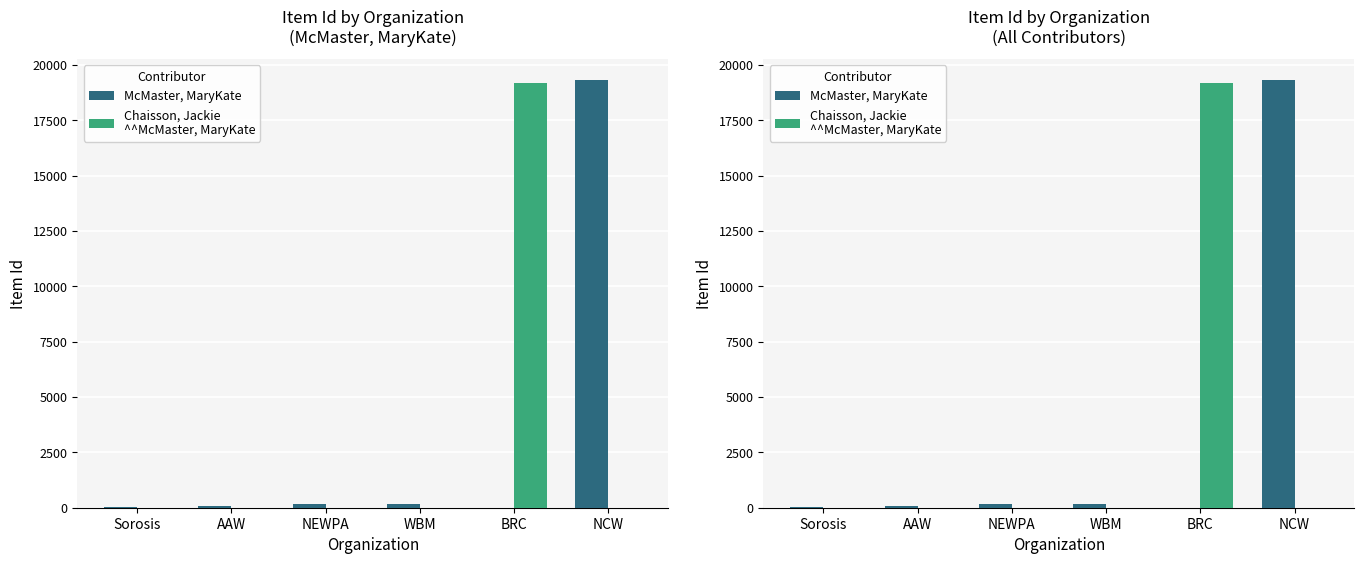

Does the chart contain any negative values?

No